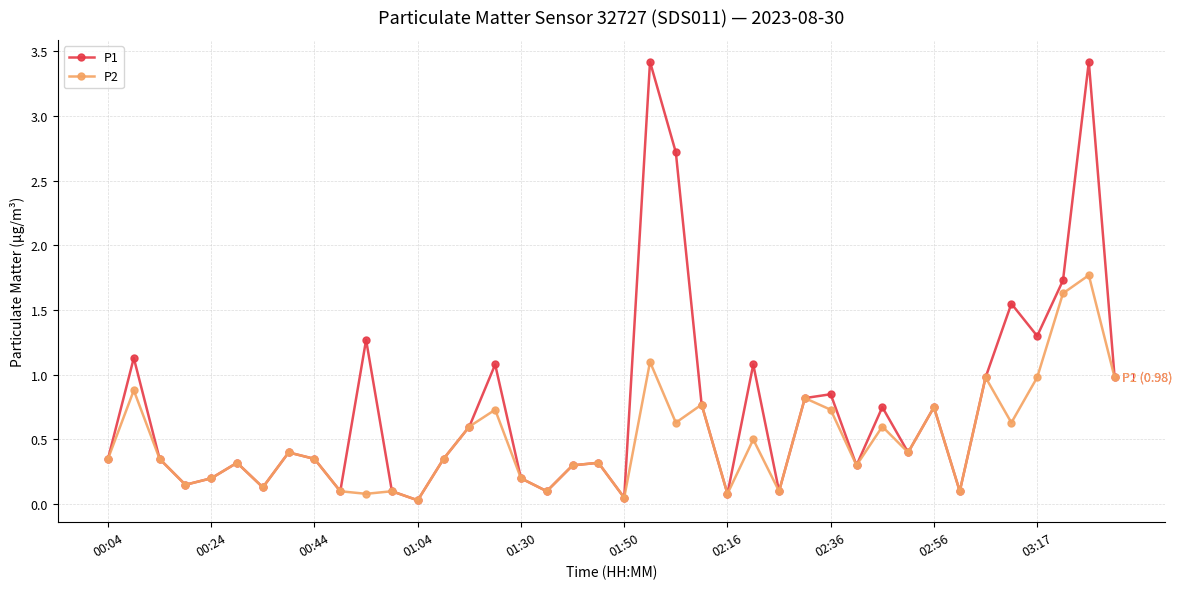

Which series has the largest range (max minus min)?

P1